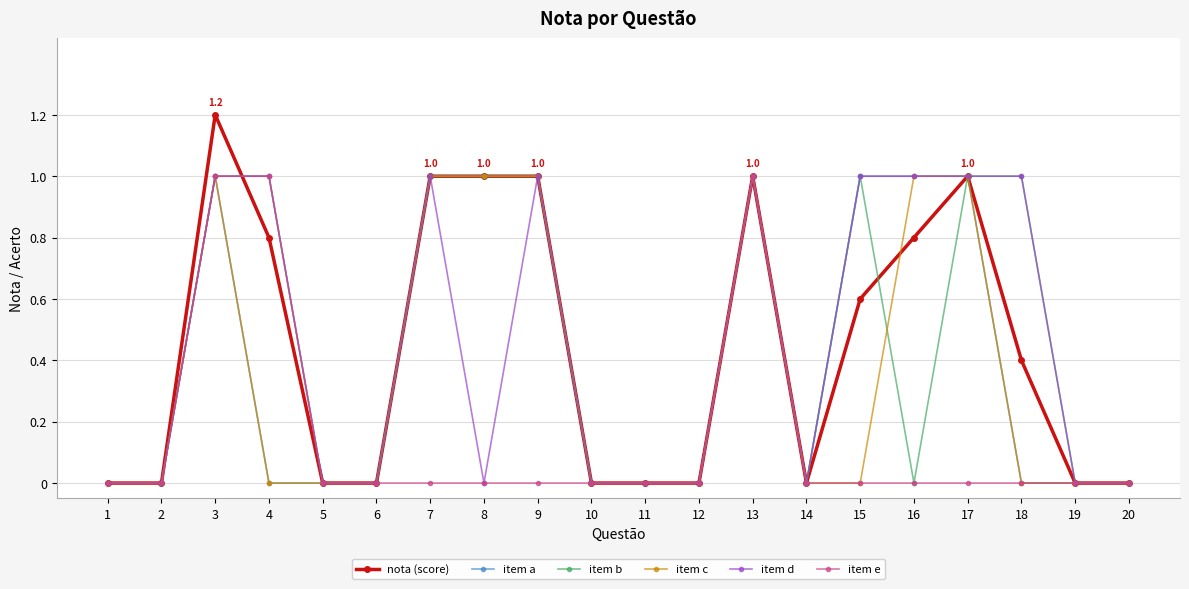

What value does the item e series have at 4?

1.0